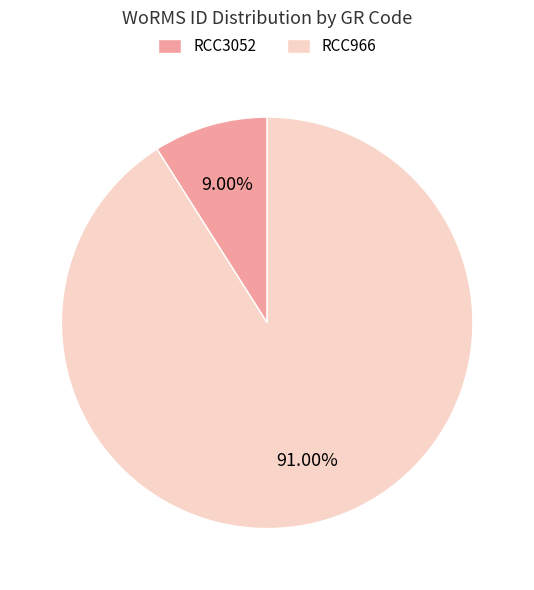

To the nearest percent, what percentage of the pie is RCC3052?

9%